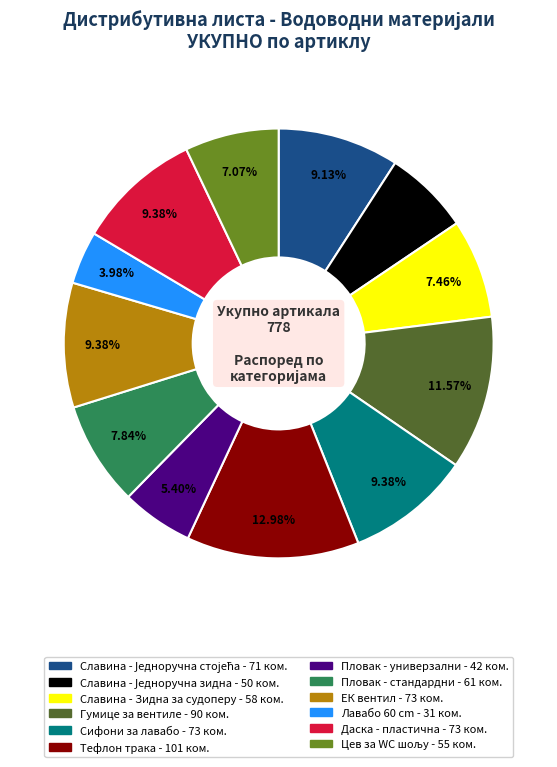

Approximately how many times larger is the value at Пловак - универзални compared to Славина - Зидна за судоперу?

0.7